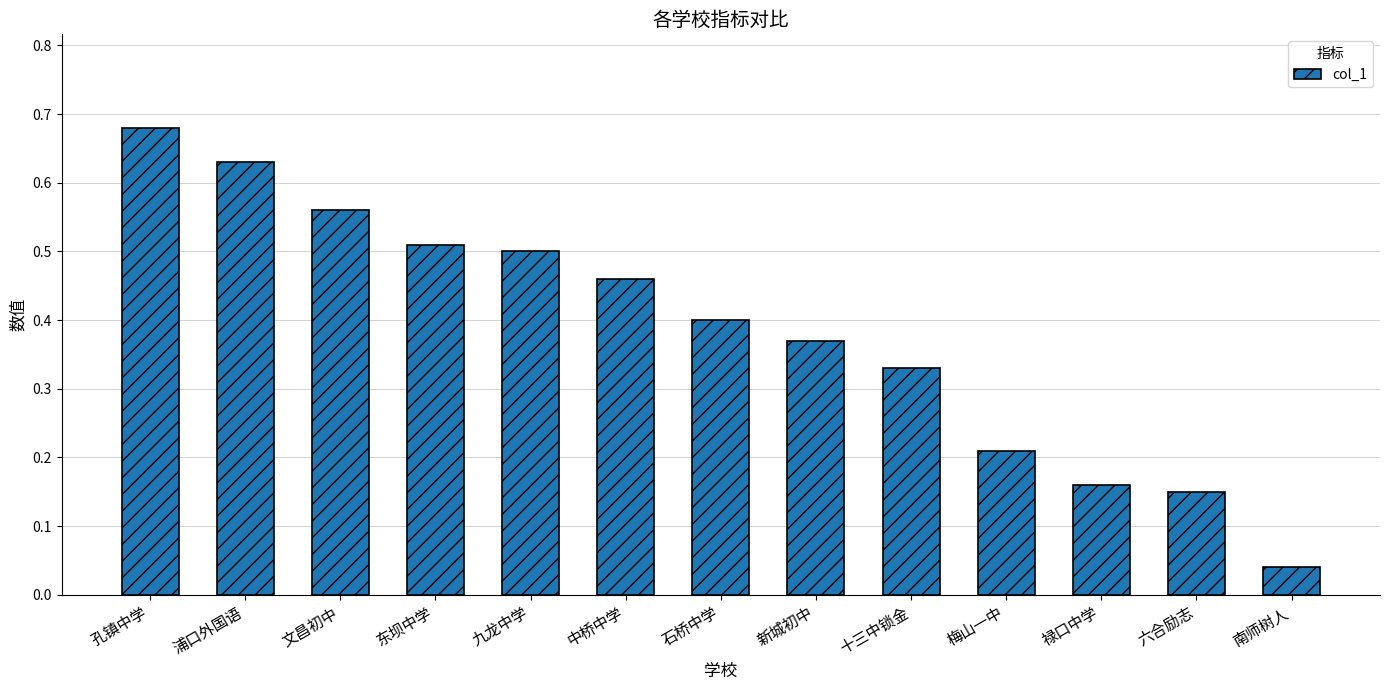

Where is the data nearest to the value 0?

南师树人